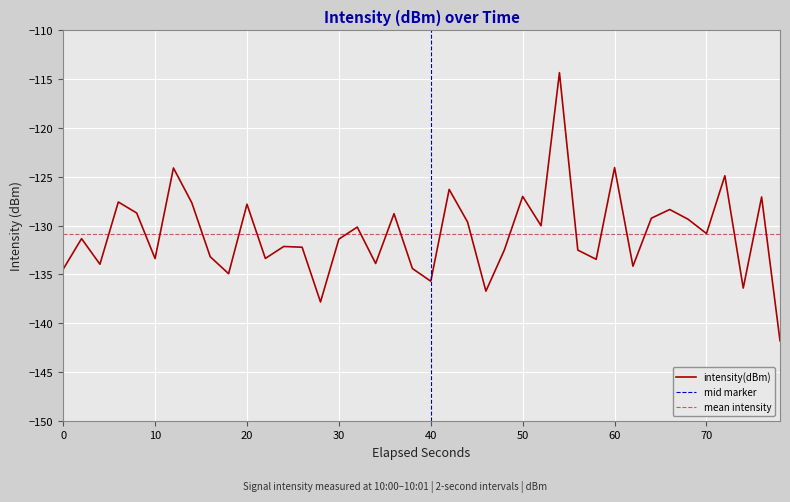

What is the highest value of the intensity(dBm) series?

-114.3